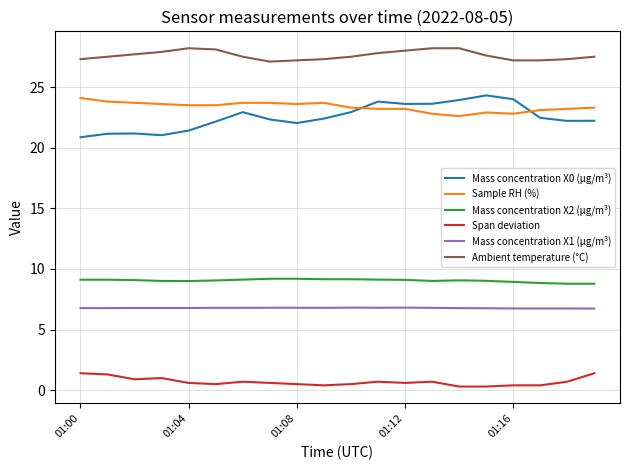

What is the maximum value for Mass concentration X0 (μg/m³)?

24.3